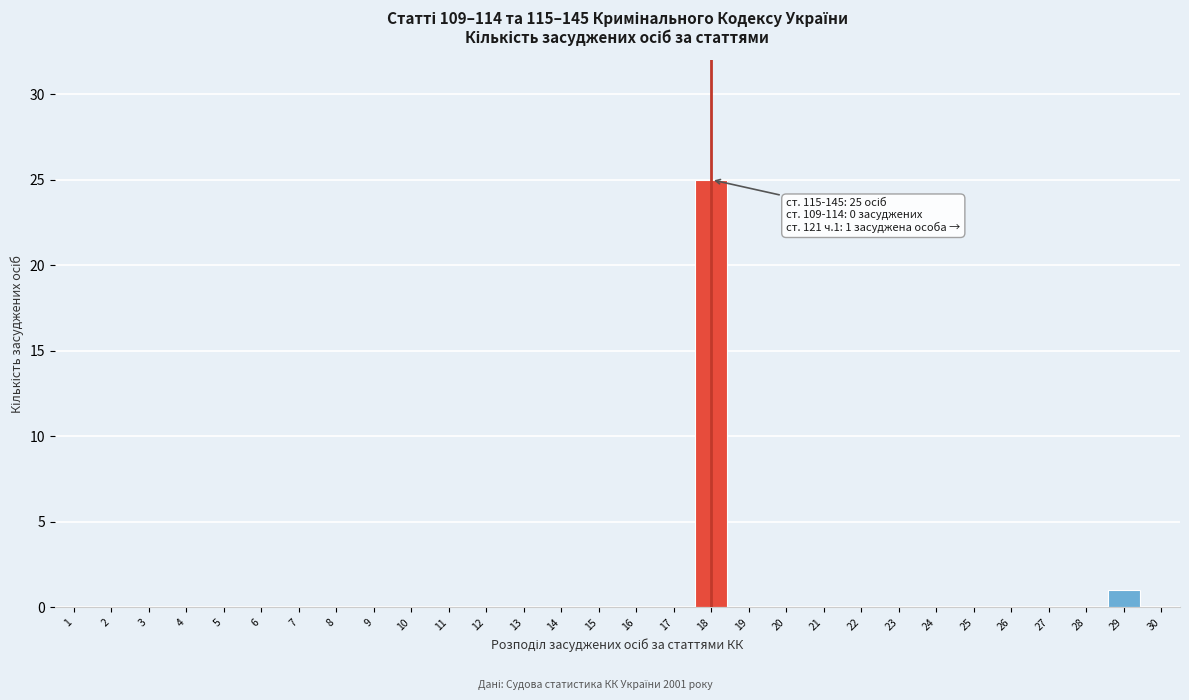

Reading right to left, extract all data points from this chart.

30=0	29=1	28=0	27=0	26=0	25=0	24=0	23=0	22=0	21=0	20=0	19=0	18=25	17=0	16=0	15=0	14=0	13=0	12=0	11=0	10=0	9=0	8=0	7=0	6=0	5=0	4=0	3=0	2=0	1=0